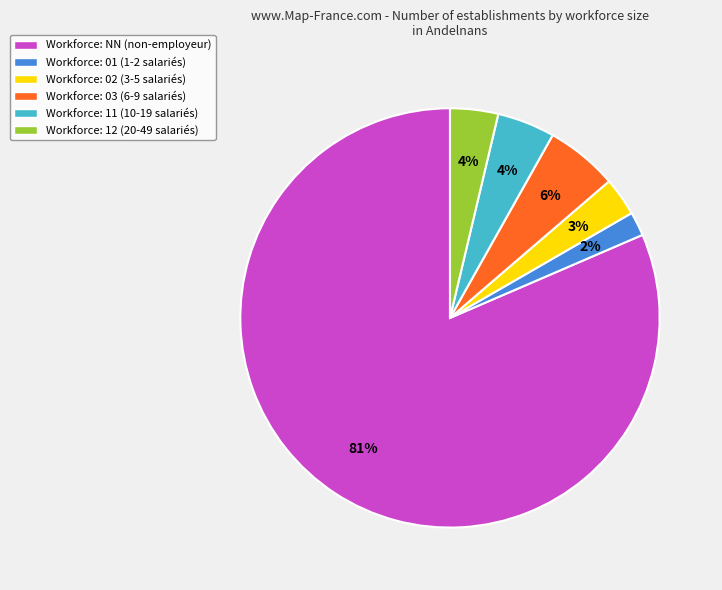

To the nearest percent, what portion does Workforce: 03 (6-9 salariés) represent?

6%